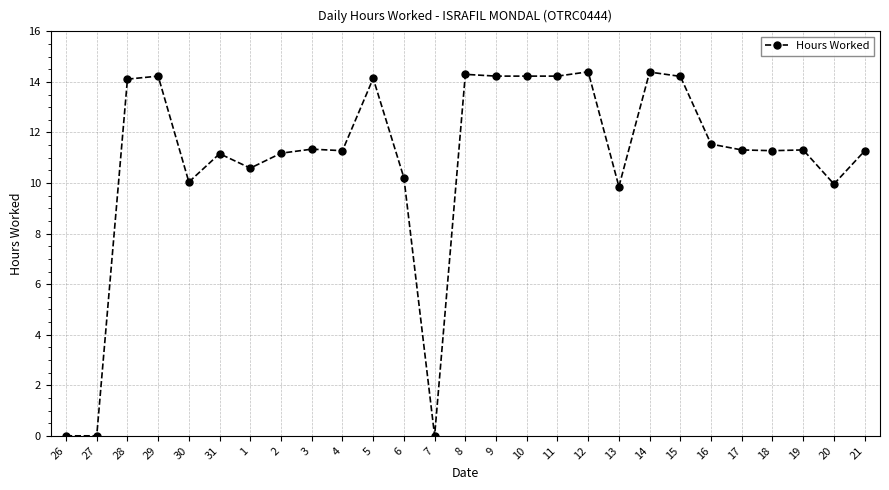

At which label does the data first exceed 11?

28